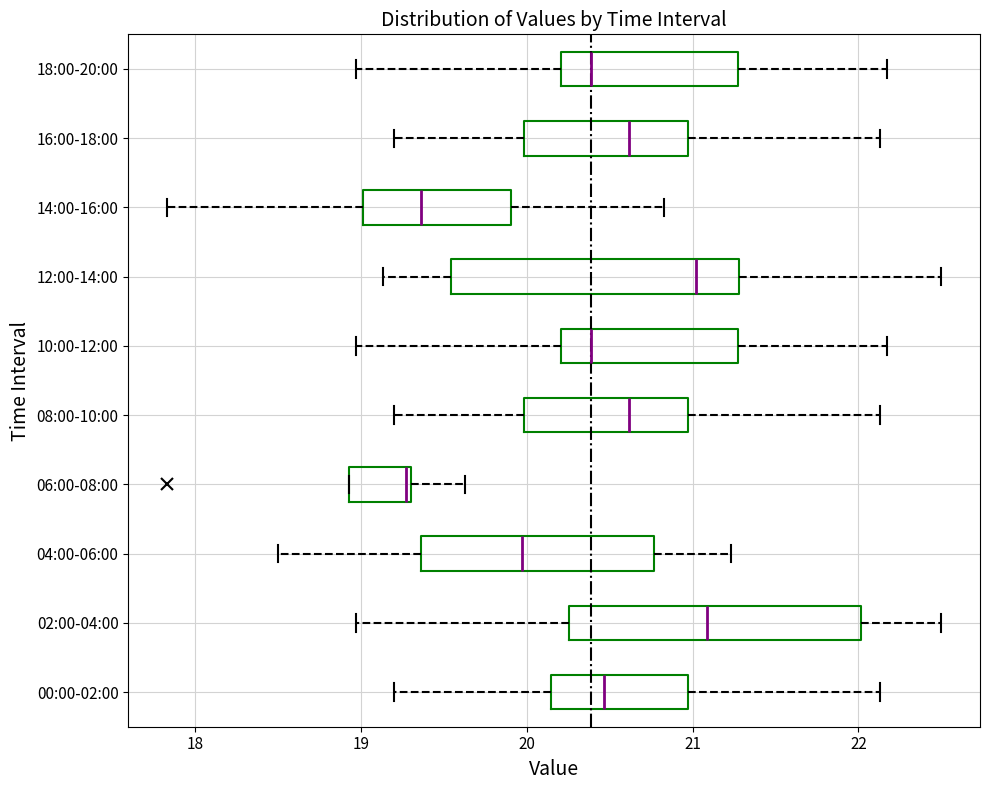

Where does the left whisker of the box for 10:00-12:00 end on the x-axis? The values are not printed on the chart, so give them approximately, as read against the axis.

19.0